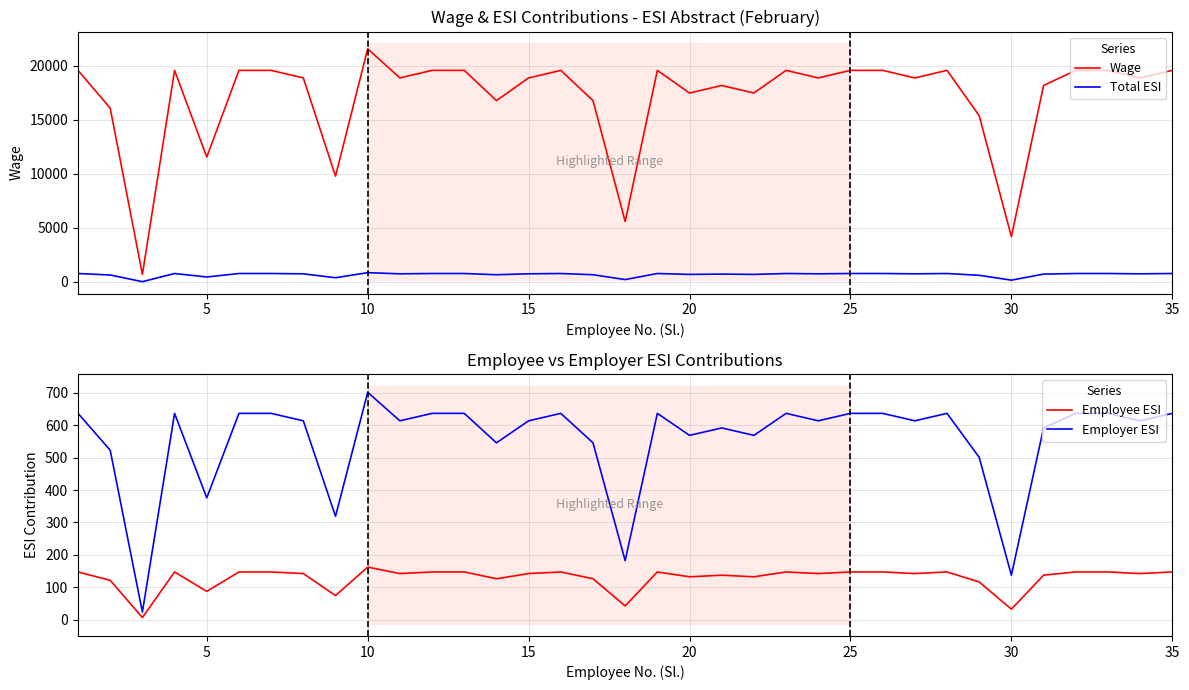

True or false: Wage and Total ESI cross at least once.

False